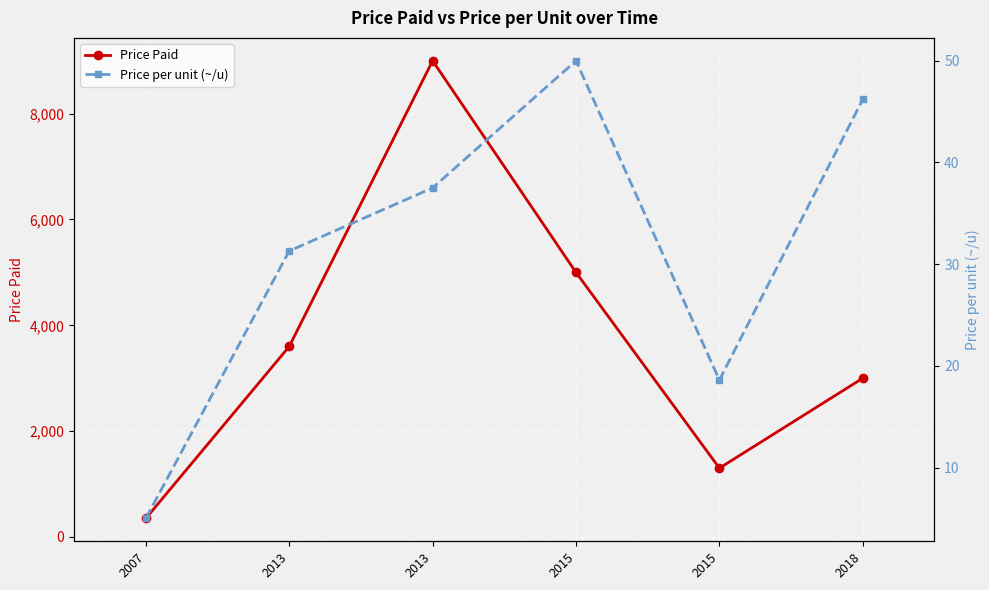

What is the difference between the maximum and minimum values in the Price Paid series?

8650